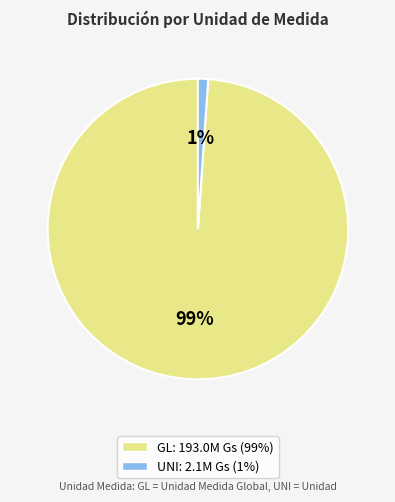

To the nearest percent, what is the average slice percentage?

50%